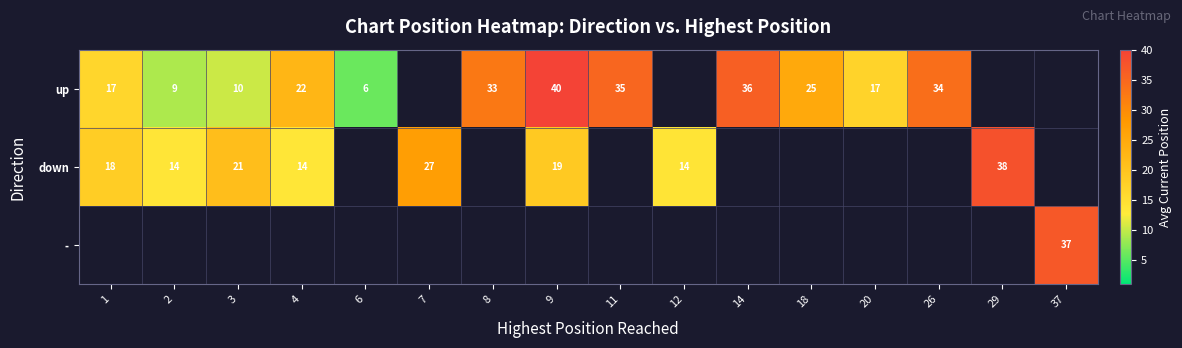

What is the highest value of the down series?

38.0